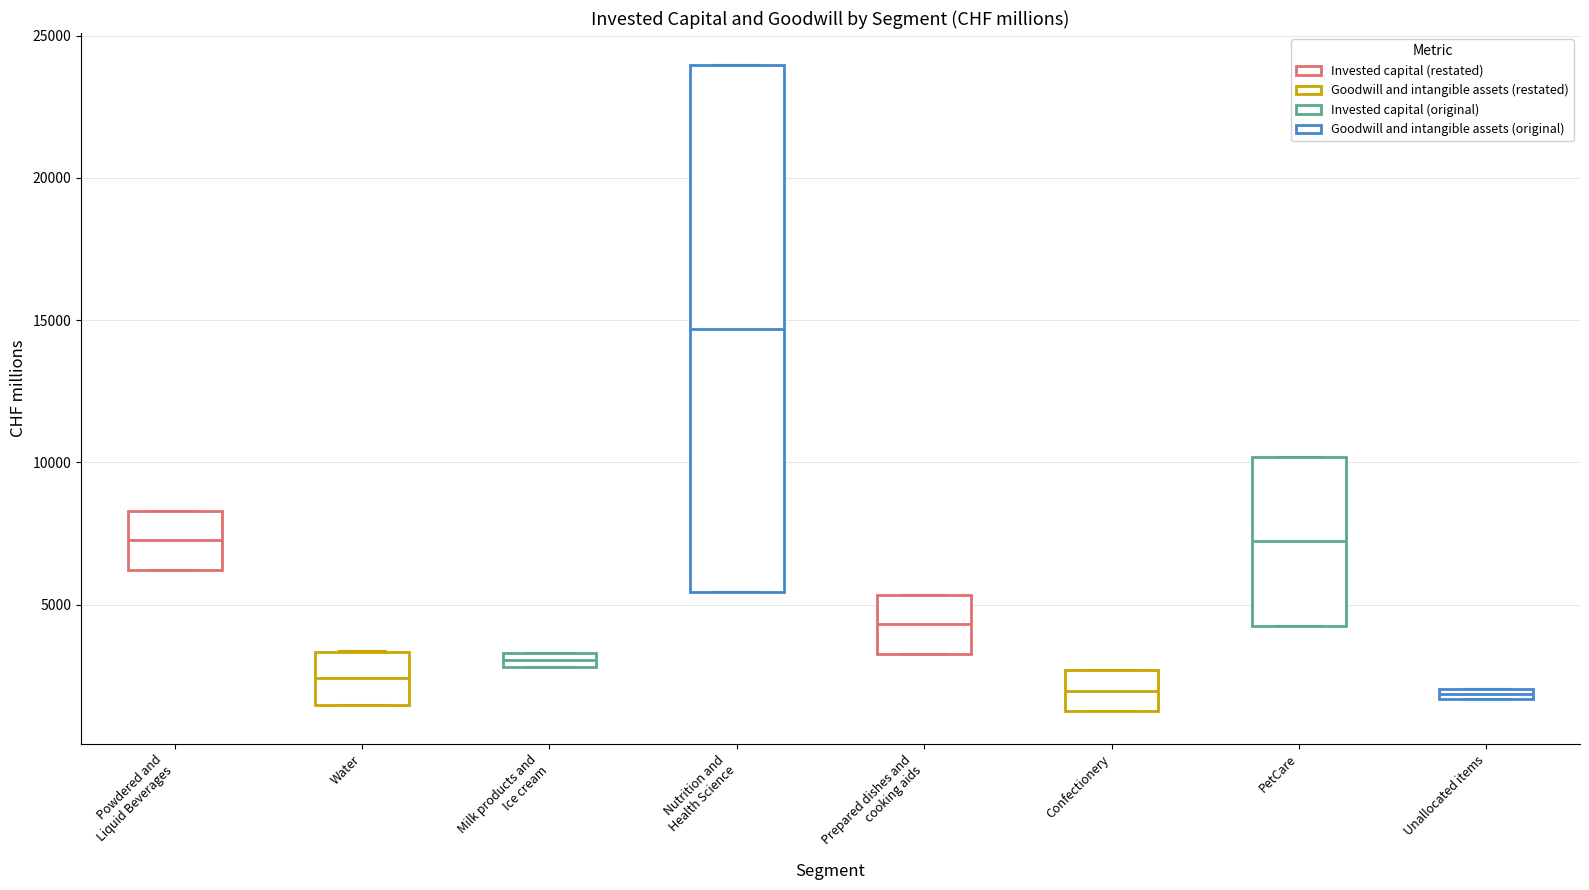

Where is the lower edge of the box for Milk products and Ice cream on the y-axis? The values are not printed on the chart, so give them approximately, as read against the axis.

3000